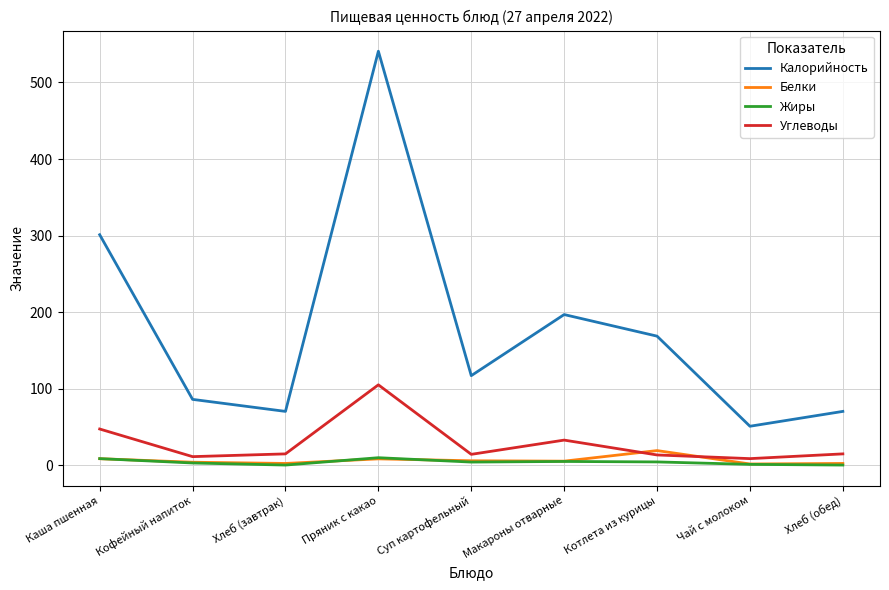

Which series has the largest range (max minus min)?

Калорийность